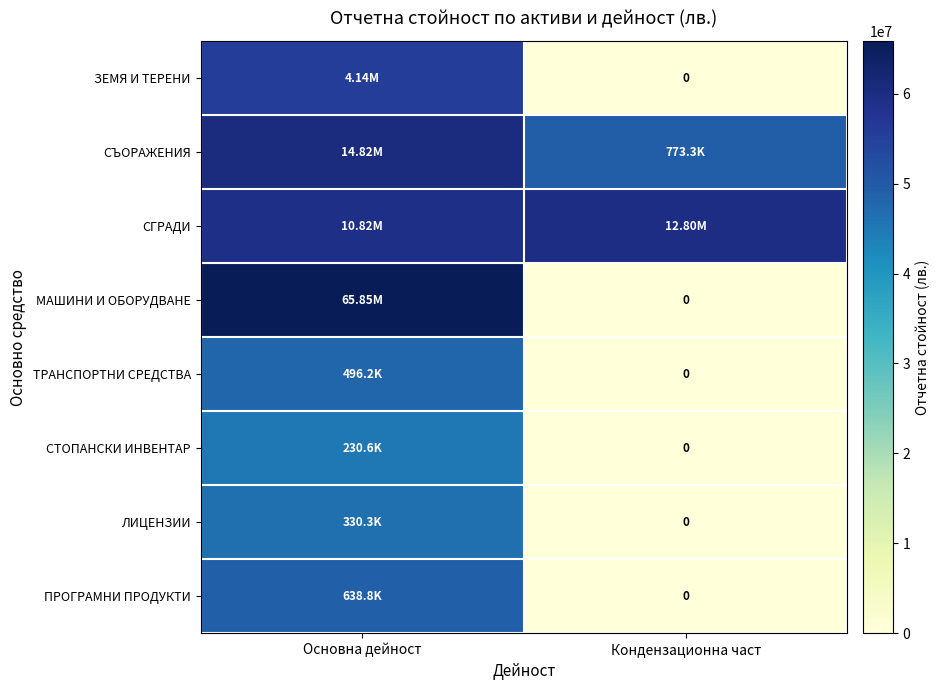

Which label corresponds to the largest value in the chart?

Основна дейност